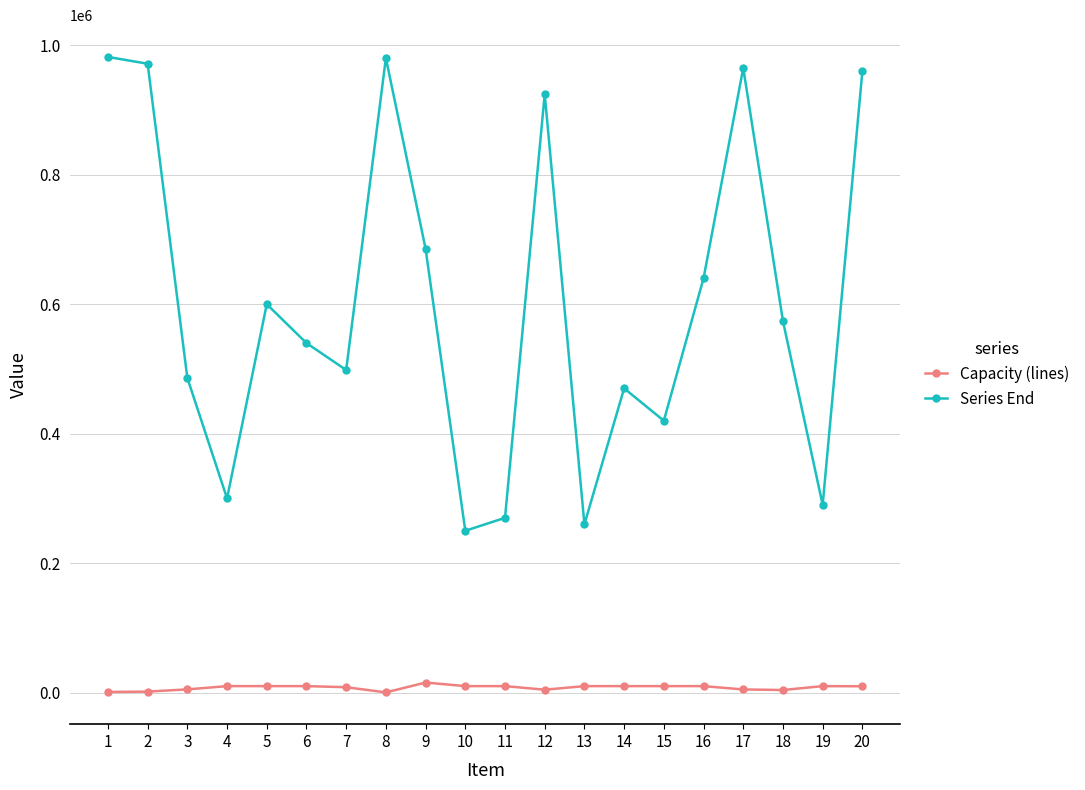

What is the sum of the Series End values at 3 and 11?

755998